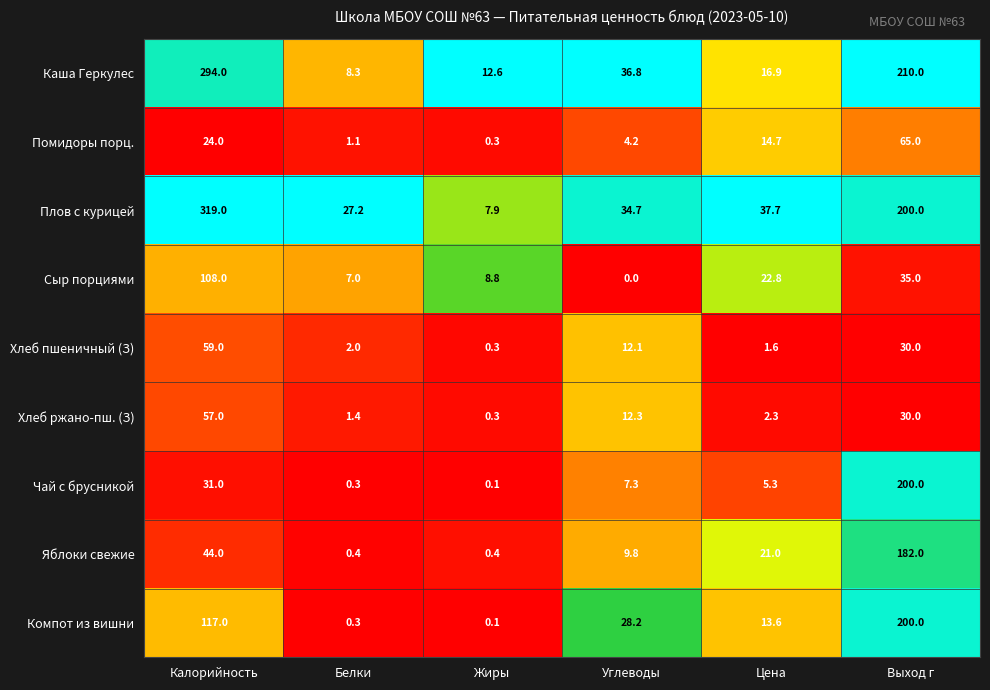

List the labels in order of Компот из вишни value, largest first.

Выход г, Калорийность, Углеводы, Цена, Белки, Жиры